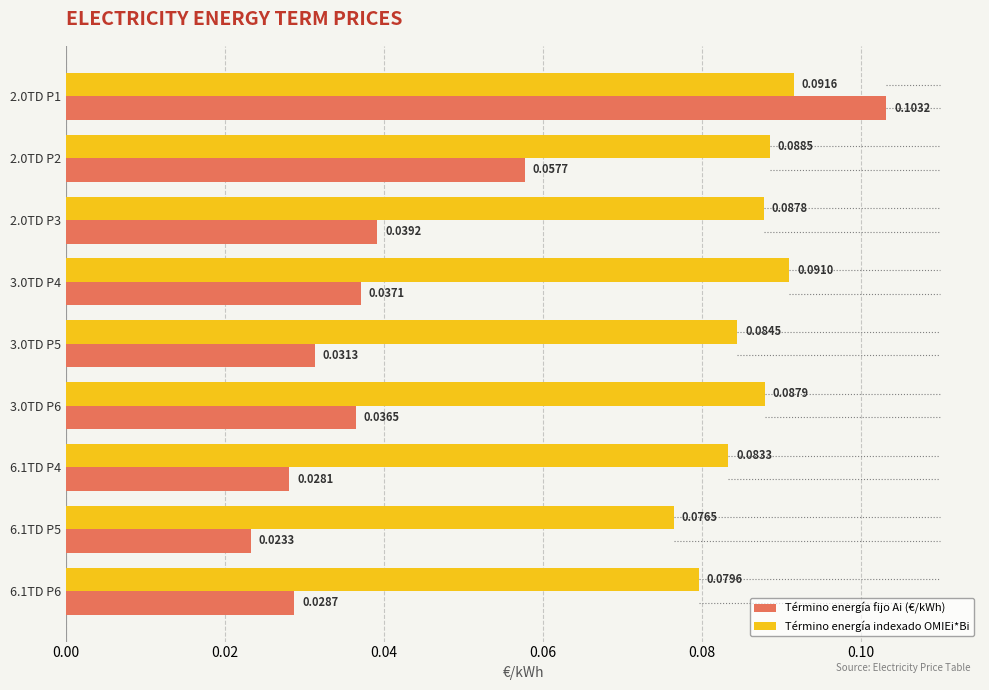

List the labels in order of Término energía fijo Ai (€/kWh) value, smallest first.

6.1TD P5, 6.1TD P4, 6.1TD P6, 3.0TD P5, 3.0TD P6, 3.0TD P4, 2.0TD P3, 2.0TD P2, 2.0TD P1